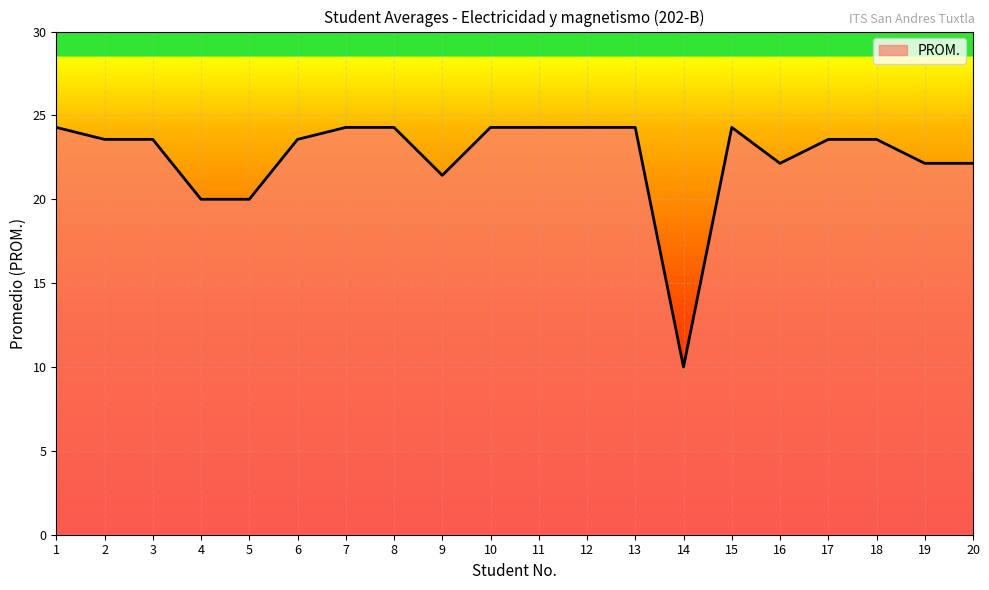

What is the maximum value shown in the chart?

24.3